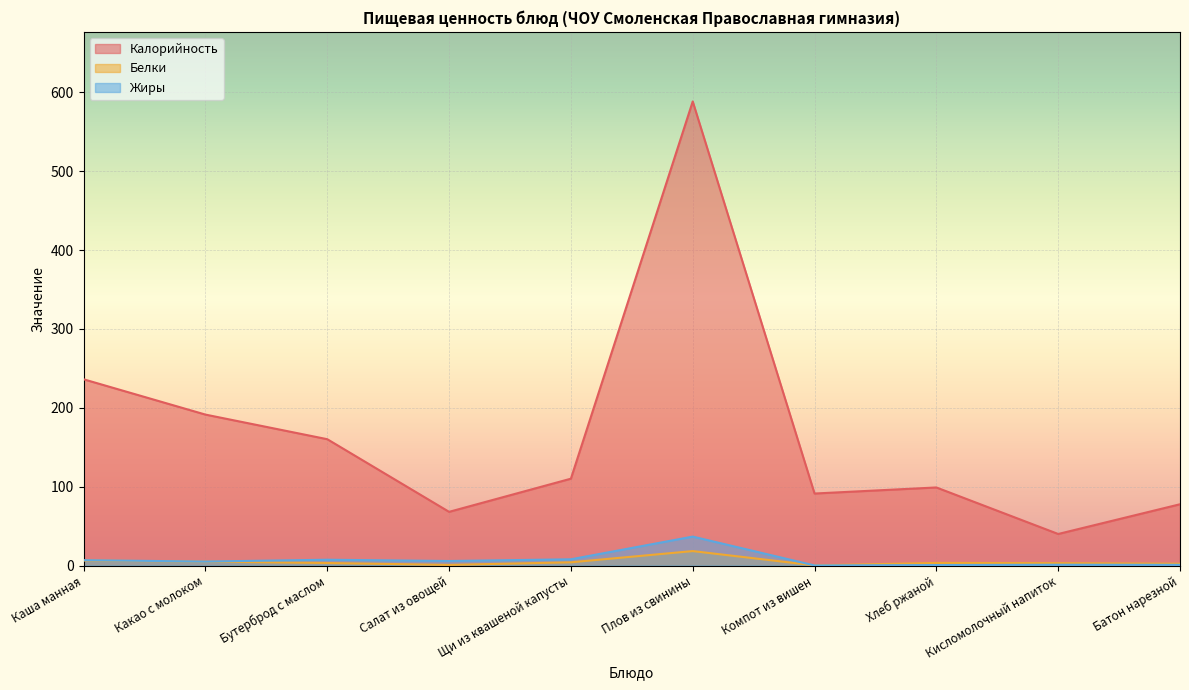

What is the sum of all Белки values?

46.5